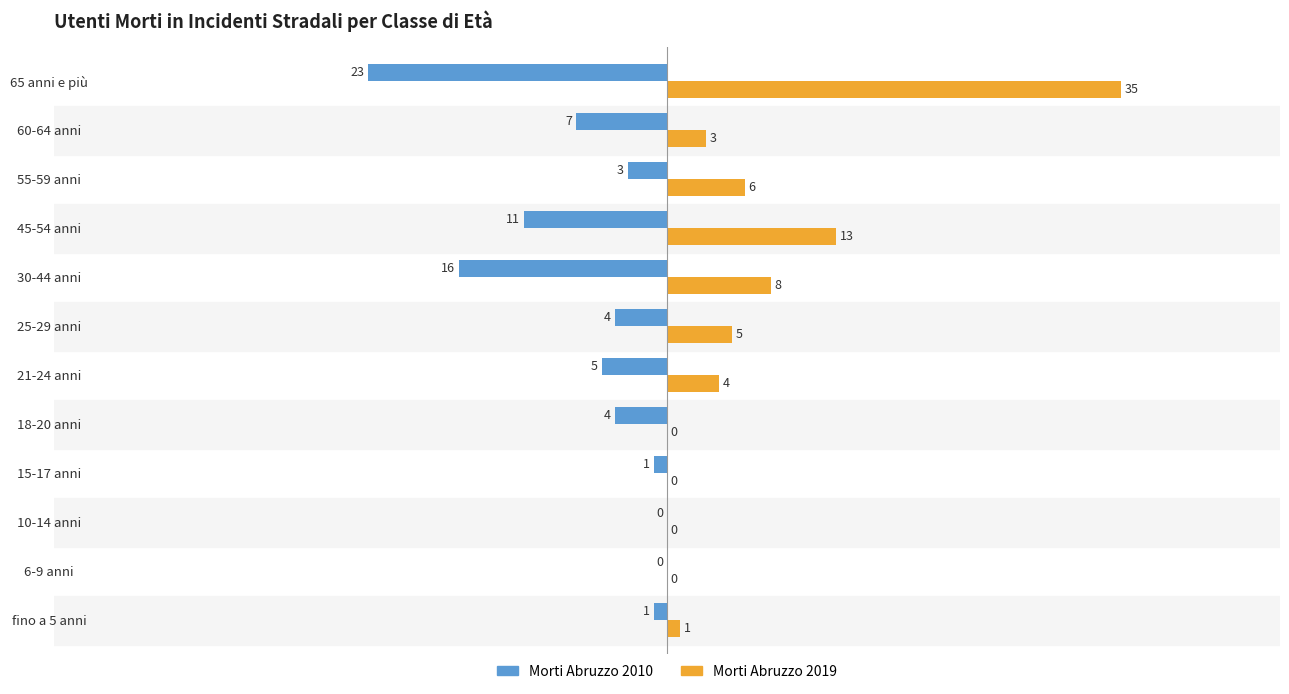

What are all the series names shown in the legend?

Morti Abruzzo 2010, Morti Abruzzo 2019